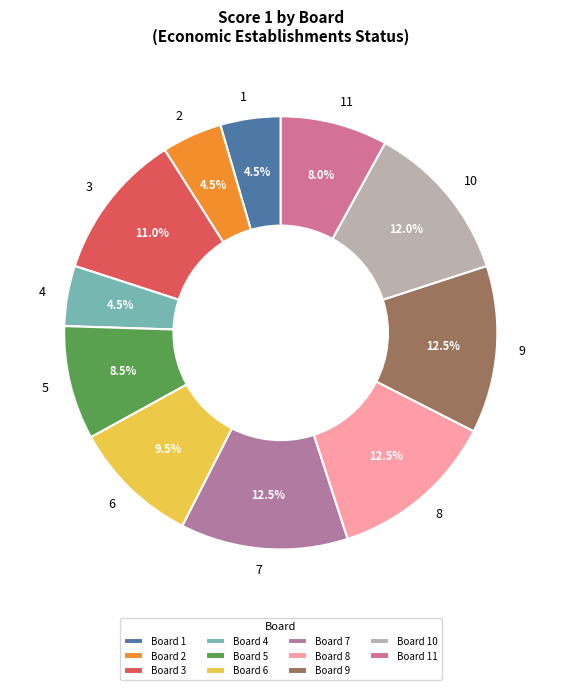

To the nearest percent, what is the average slice percentage?

9%